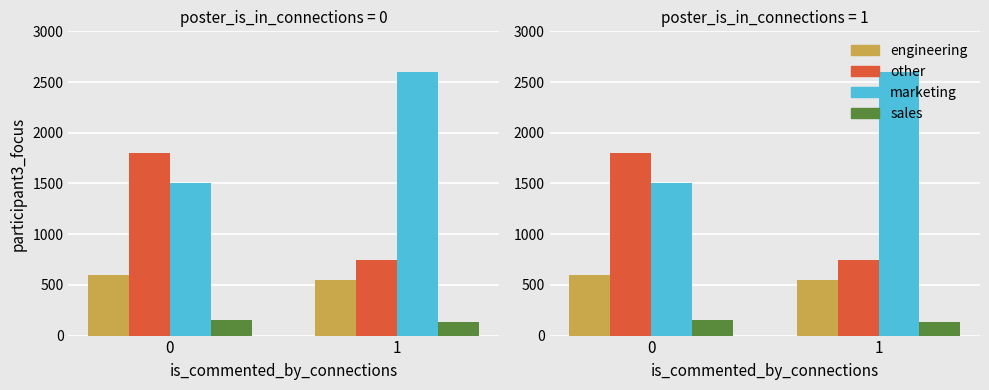

What is the total value across all series at 0?

4050